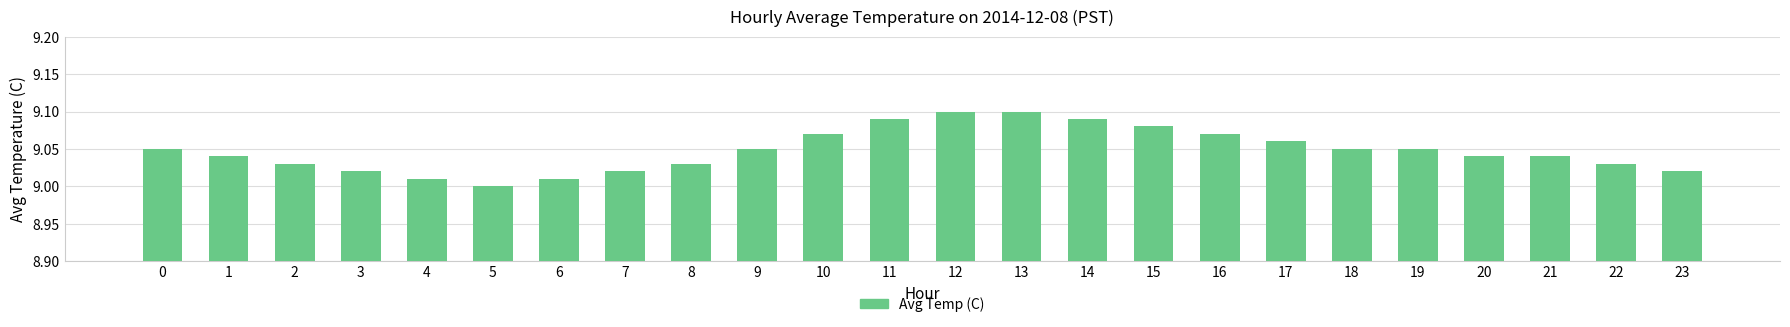

What is the difference between the maximum and minimum values?

0.1